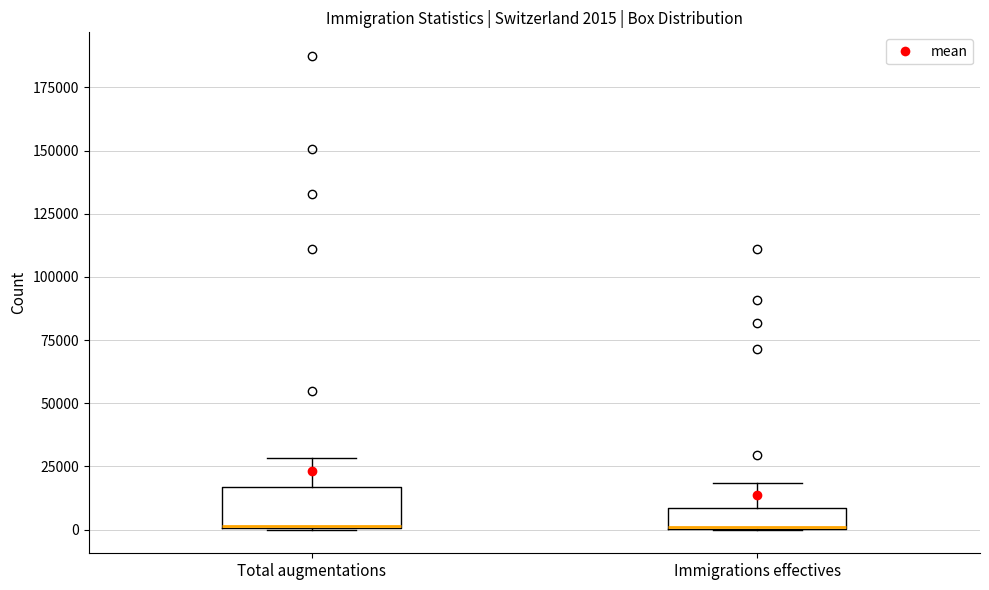

Which box is the tallest, from its lower edge to its upper edge?

Total augmentations